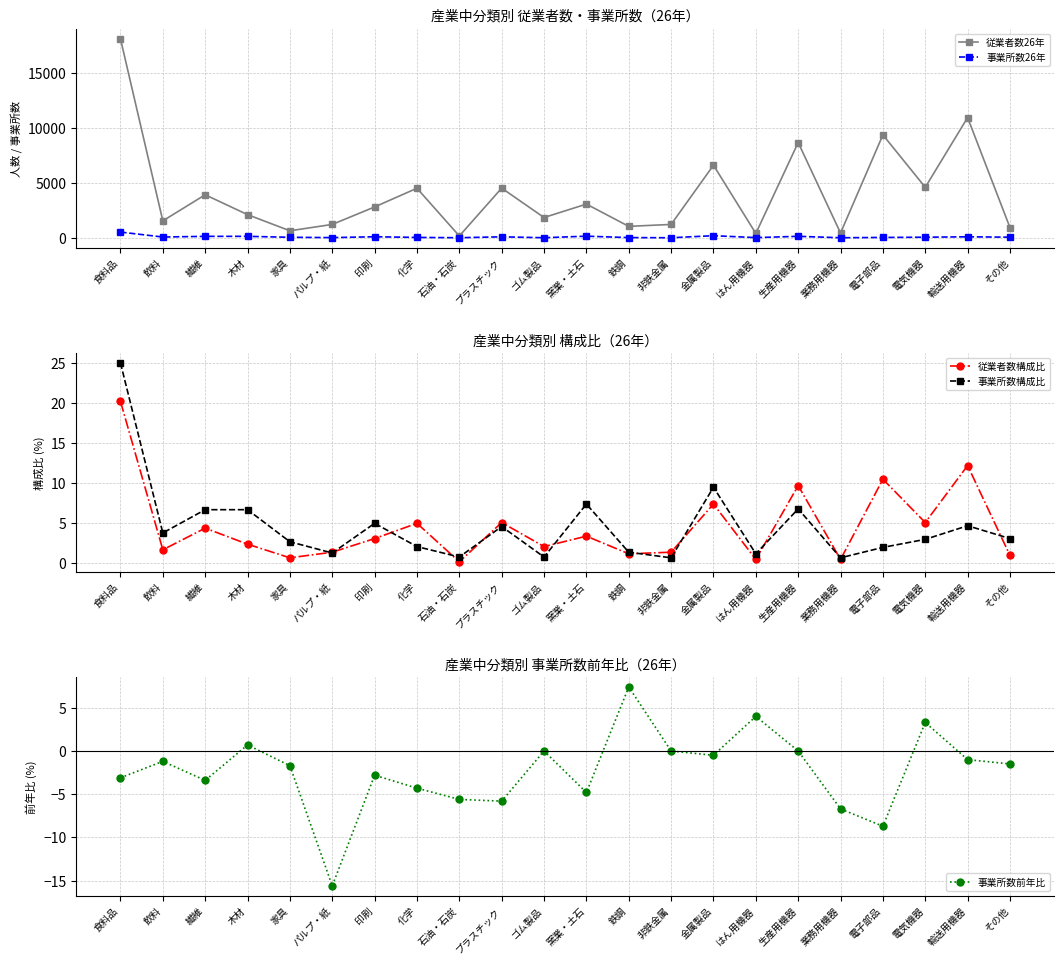

The value of 従業者数構成比 at プラスチック is 8.8. True or false?

False